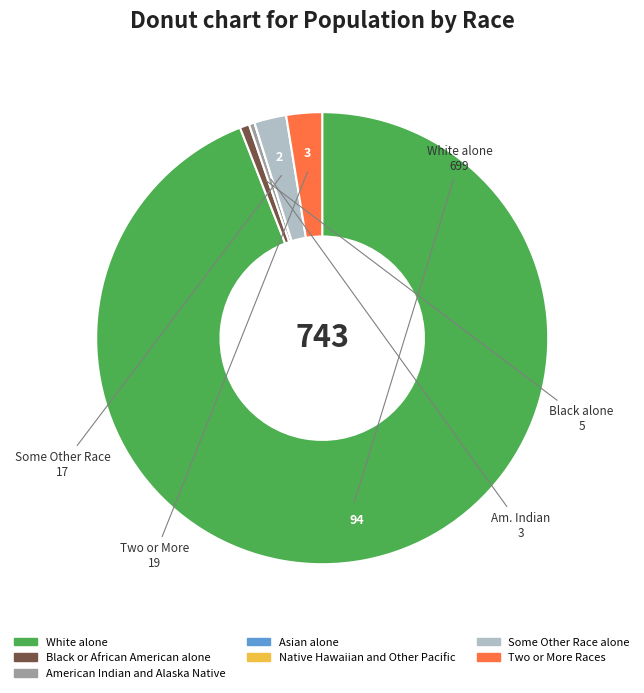

Which slice represents more than half of the pie?

White alone